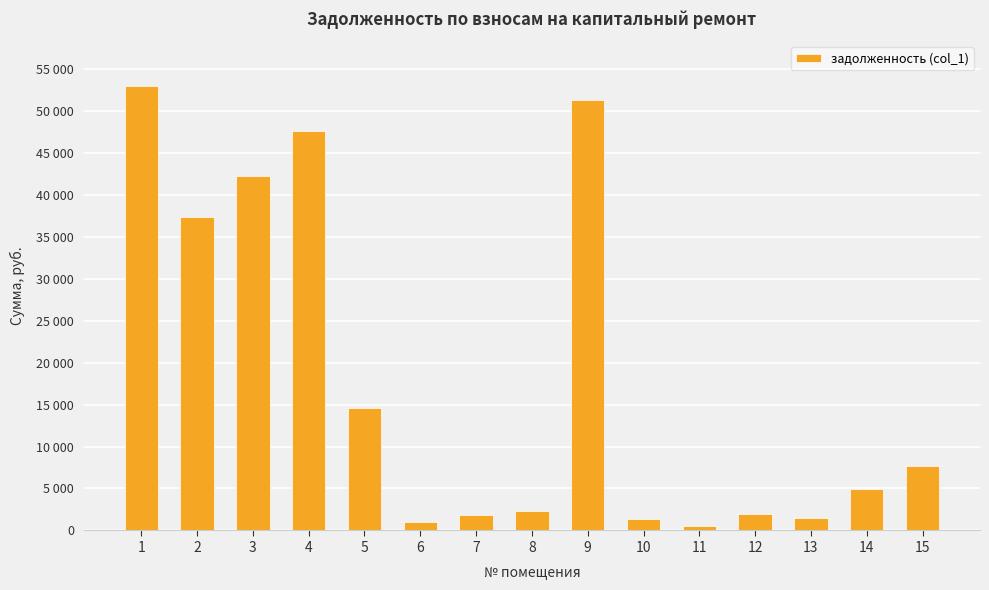

Read the value at 3.

42225.4